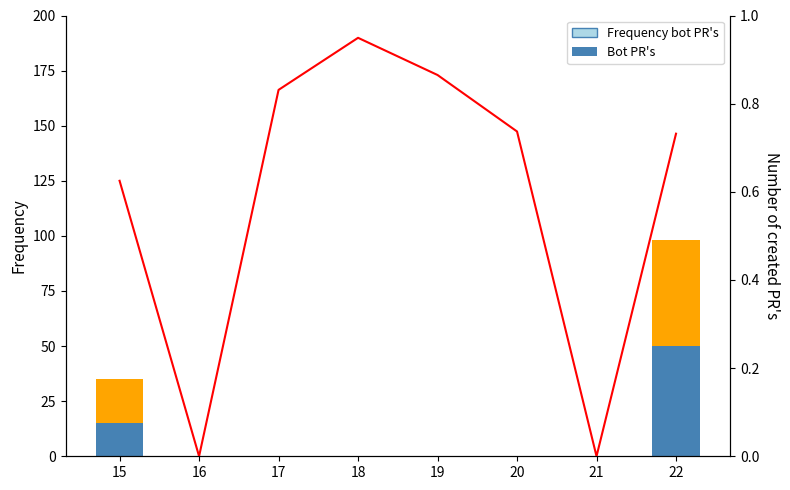

Rank the categories by Hours normalized value from lowest to highest.

16, 21, 15, 22, 20, 17, 19, 18